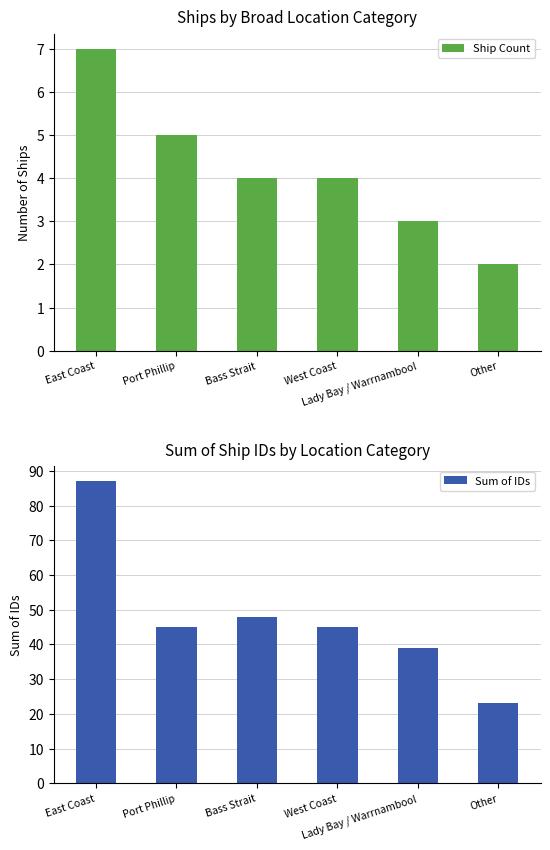

What is the difference between the second highest and second lowest values in the Ship Count series?

2